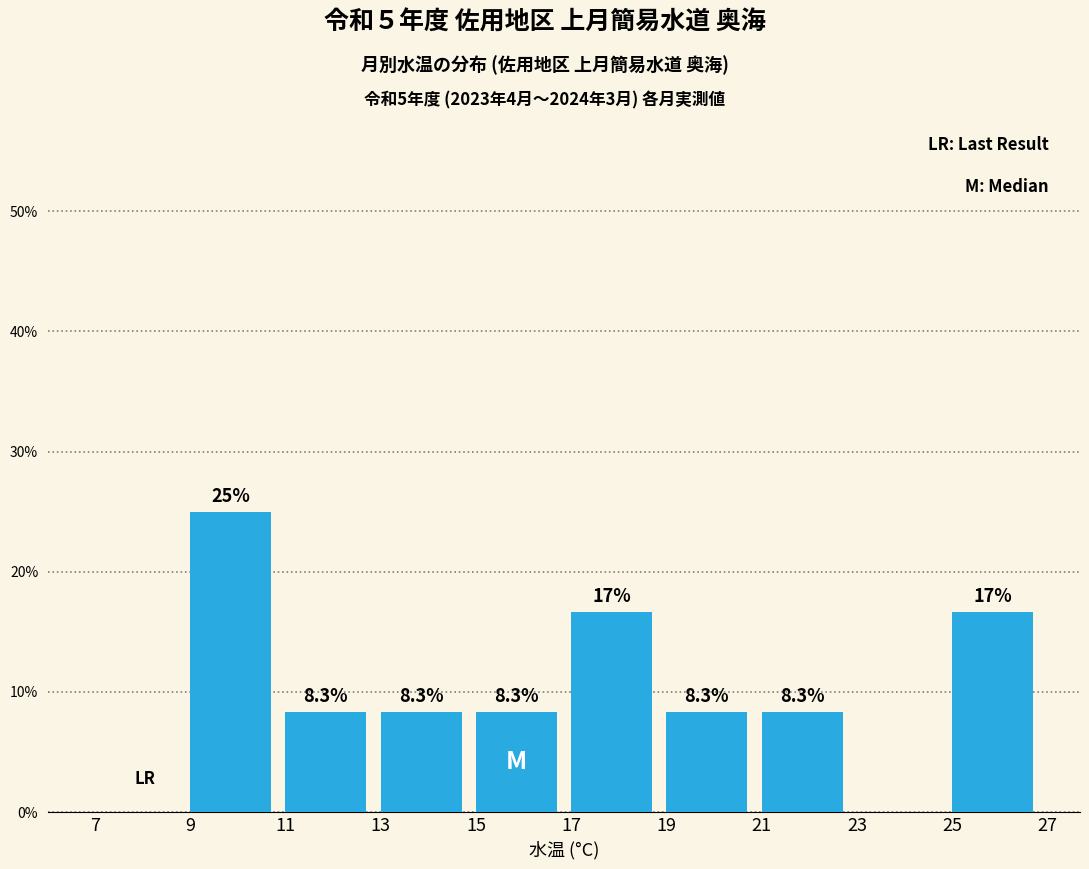

Over which range of the x-axis is the bar tallest?

9 to 11